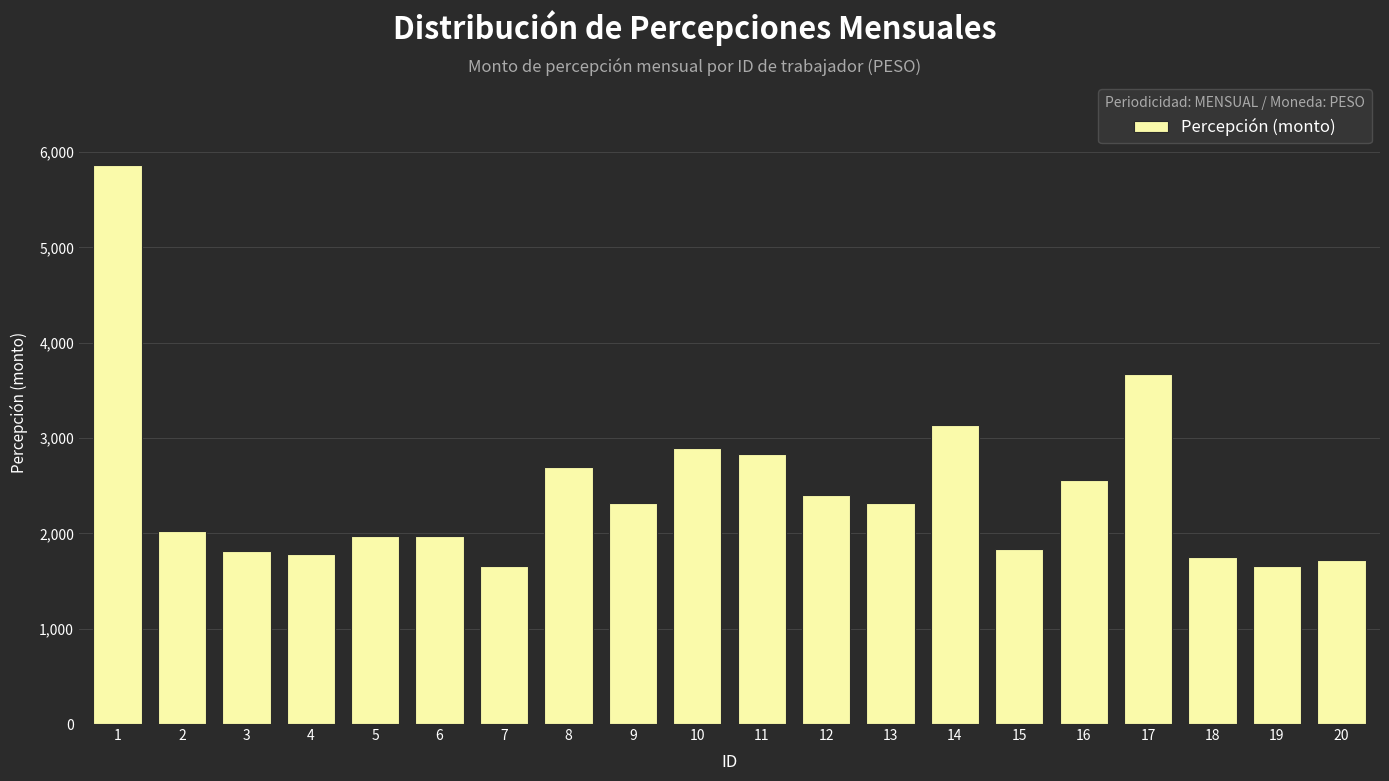

Where does the data first go above 2318?

1